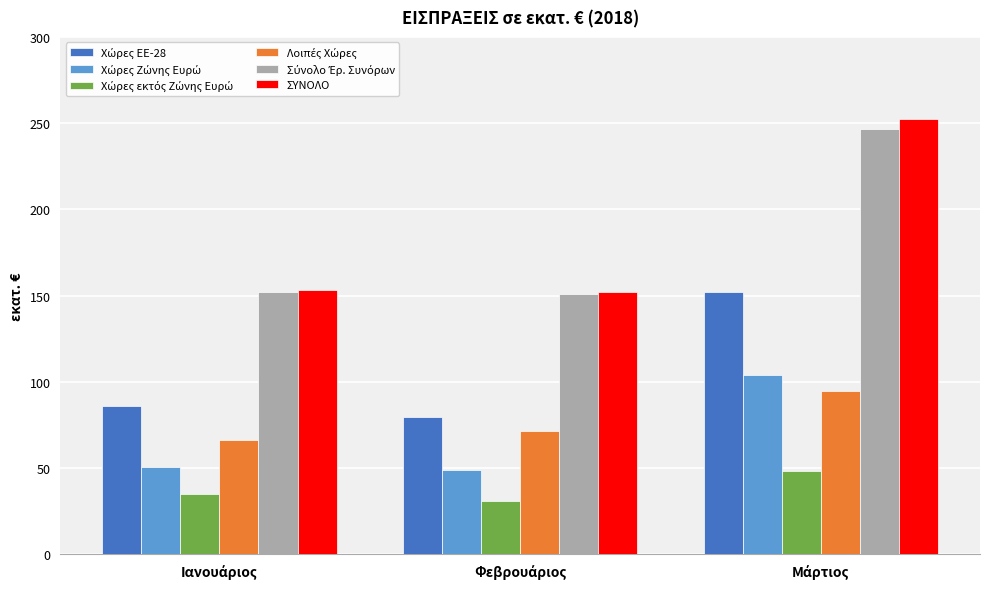

At how many categories does at least one series exceed 139?

3